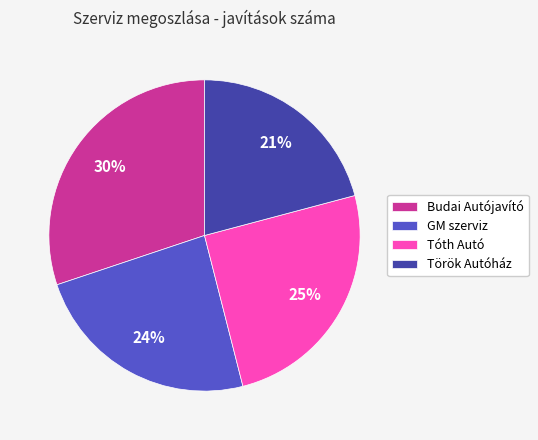

Which category has the smallest portion of the pie?

Török Autóház